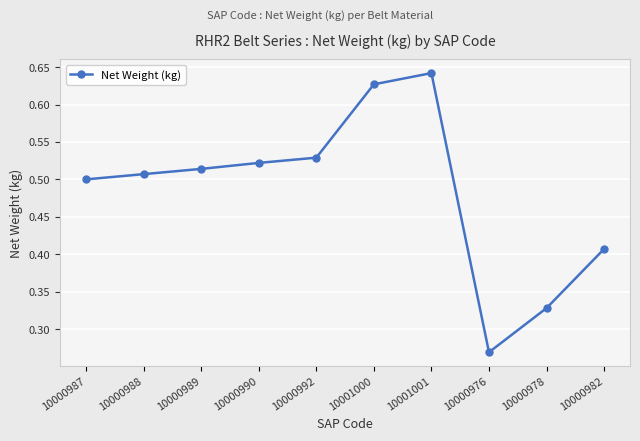

Is it true that the value at 10000987 is 0.5?

True